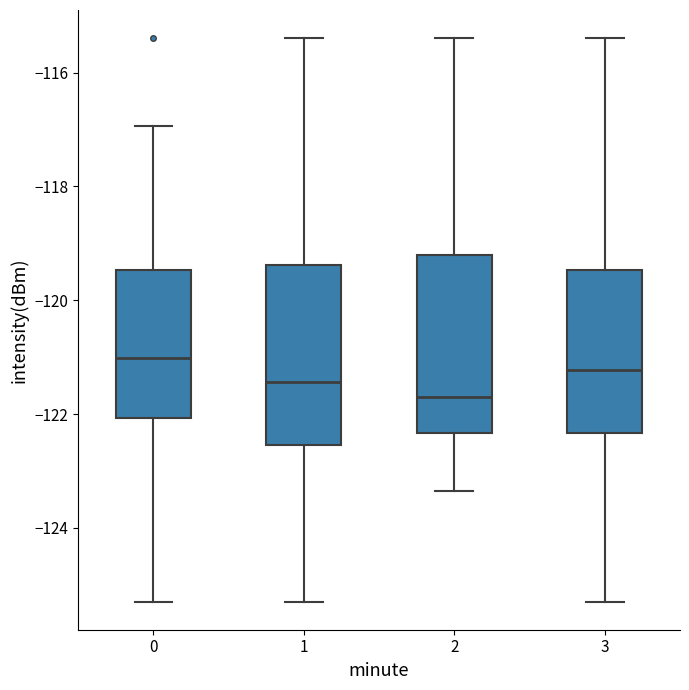

Reading left to right, transcribe this box plot: for each box, give where its median line is, the range the box spans, and where its two whiskers end, as read against the y-axis. The values are not printed on the chart, so give them approximately, as read against the axis.

0: median -121.0, box -122.0 to -119.4, whiskers -125.2 to -117.0
1: median -121.4, box -122.6 to -119.4, whiskers -125.2 to -115.4
2: median -121.8, box -122.4 to -119.2, whiskers -123.4 to -115.4
3: median -121.2, box -122.4 to -119.4, whiskers -125.2 to -115.4